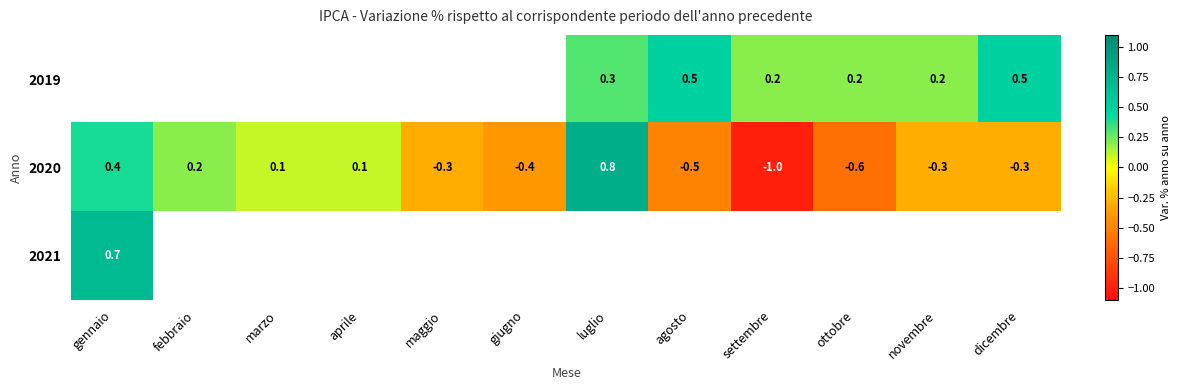

The 2019 series shows 0.2 at settembre. True or false?

True